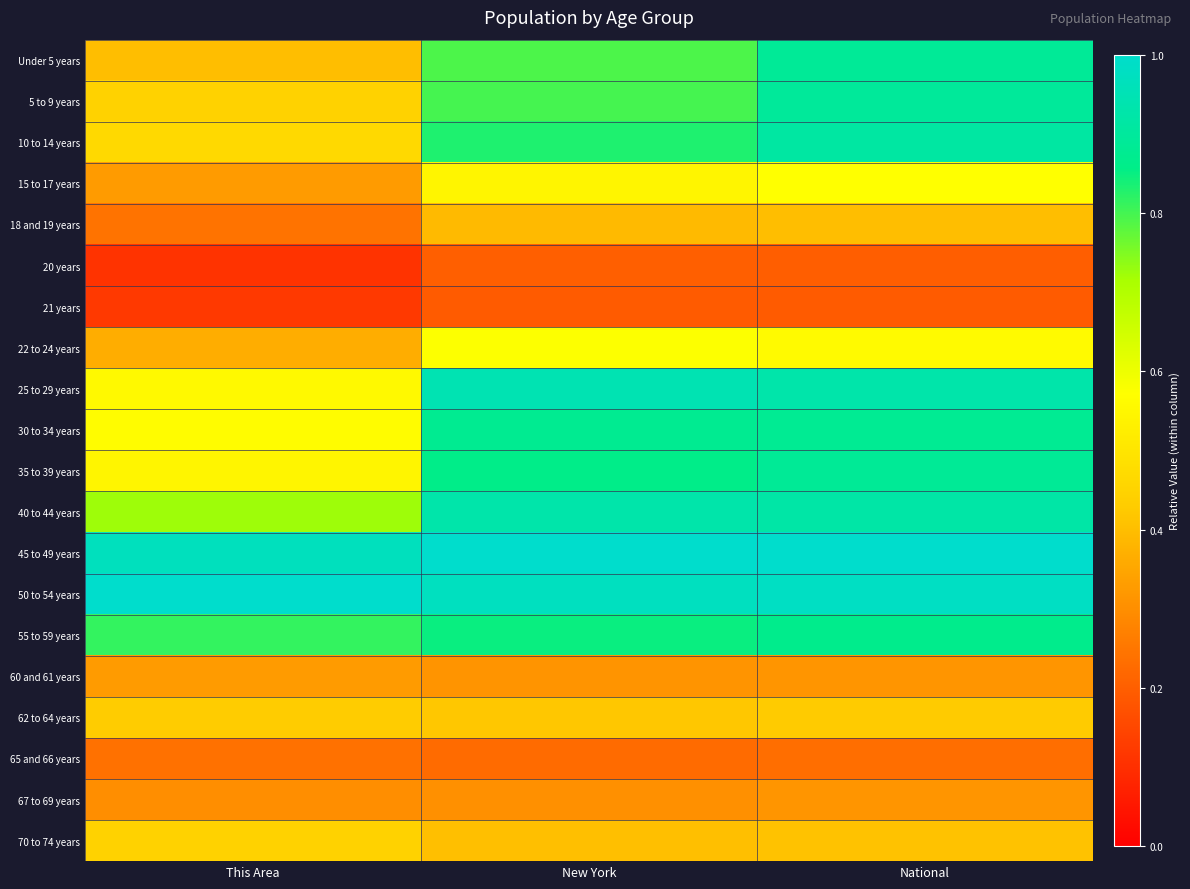

Reading right to left, transcribe all the data shown in this chart.

Under 5 years: National=0.9	New York=0.8	This Area=0.4
5 to 9 years: National=0.9	New York=0.8	This Area=0.4
10 to 14 years: National=0.9	New York=0.8	This Area=0.5
15 to 17 years: National=0.6	New York=0.5	This Area=0.3
18 and 19 years: National=0.4	New York=0.4	This Area=0.2
20 years: National=0.2	New York=0.2	This Area=0.1
21 years: National=0.2	New York=0.2	This Area=0.1
22 to 24 years: National=0.6	New York=0.6	This Area=0.4
25 to 29 years: National=0.9	New York=0.9	This Area=0.6
30 to 34 years: National=0.9	New York=0.9	This Area=0.6
35 to 39 years: National=0.9	New York=0.9	This Area=0.5
40 to 44 years: National=0.9	New York=0.9	This Area=0.7
45 to 49 years: National=1.0	New York=1.0	This Area=1.0
50 to 54 years: National=1.0	New York=1.0	This Area=1.0
55 to 59 years: National=0.9	New York=0.8	This Area=0.8
60 and 61 years: National=0.3	New York=0.3	This Area=0.3
62 to 64 years: National=0.4	New York=0.4	This Area=0.4
65 and 66 years: National=0.2	New York=0.2	This Area=0.2
67 to 69 years: National=0.3	New York=0.3	This Area=0.3
70 to 74 years: National=0.4	New York=0.4	This Area=0.4